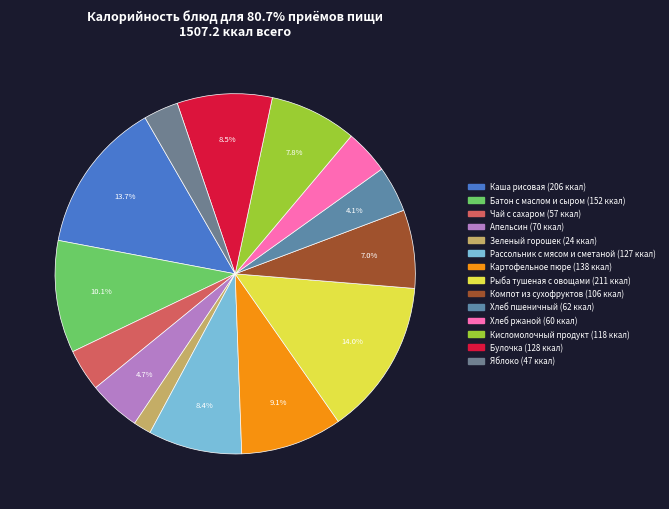

How much of the chart is everything except Батон с маслом и сыром?

89.9%